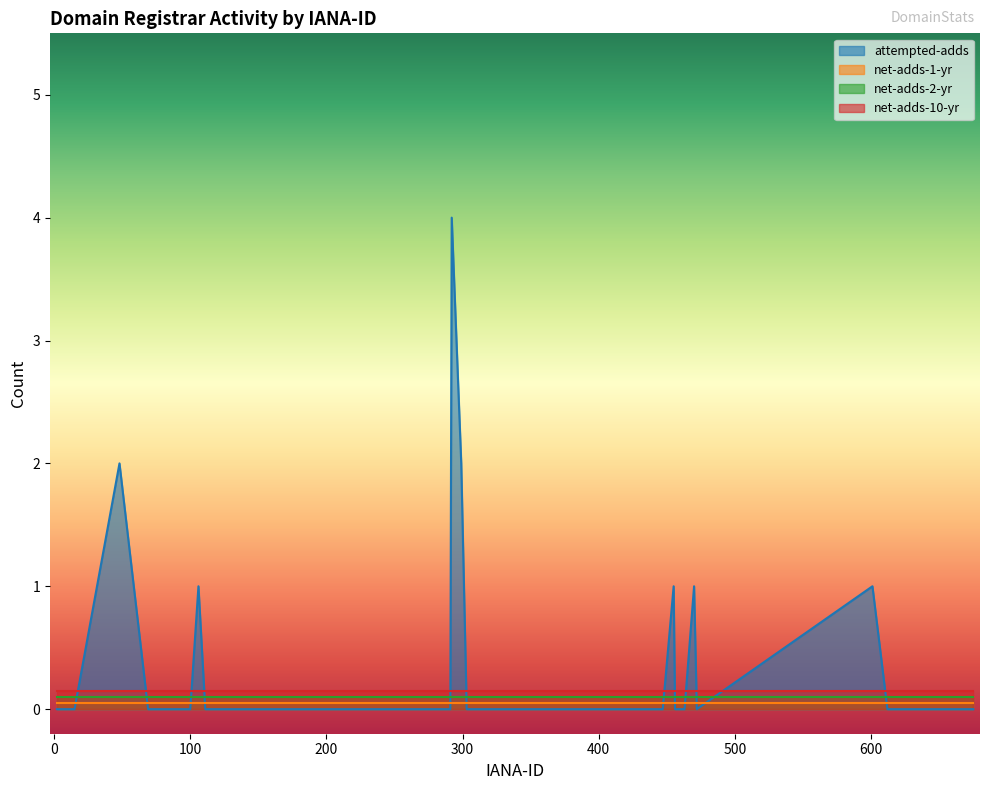

True or false: attempted-adds and net-adds-1-yr intersect in this chart.

False